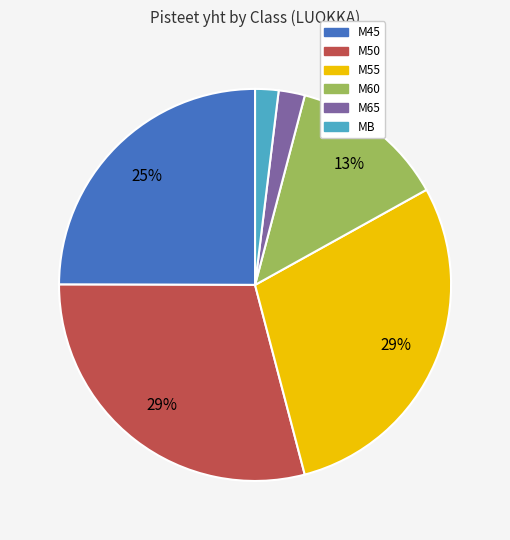

To the nearest percent, what is the combined percentage of M55 and MB?

31%